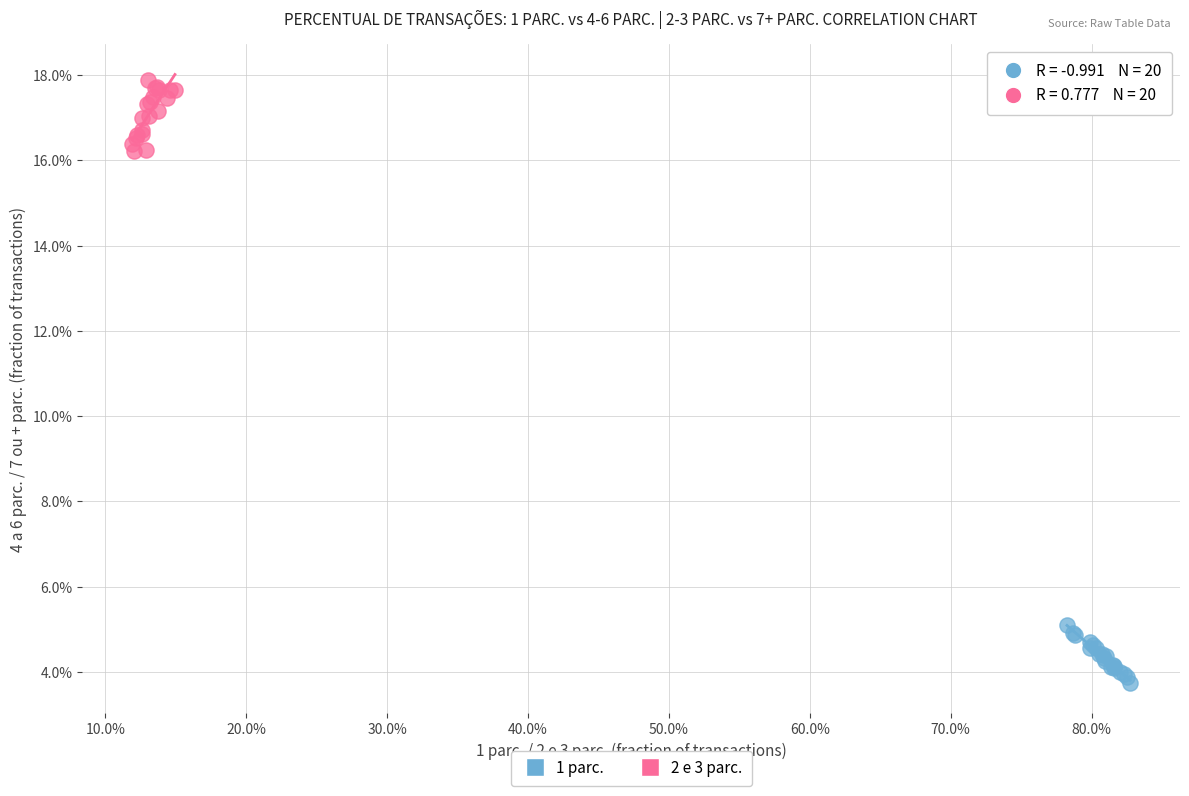

Which series has the widest spread of Y values?

2 e 3 parc.